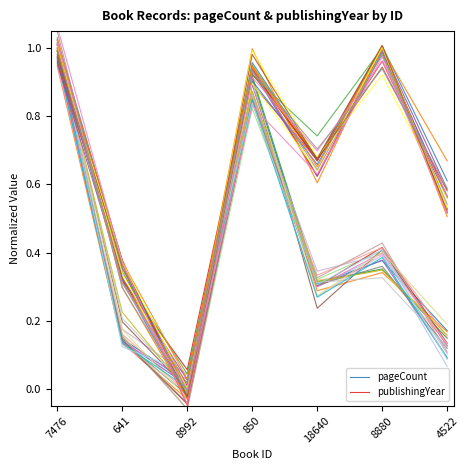

True or false: publishingYear has more than 2 points higher than both neighbors.

False